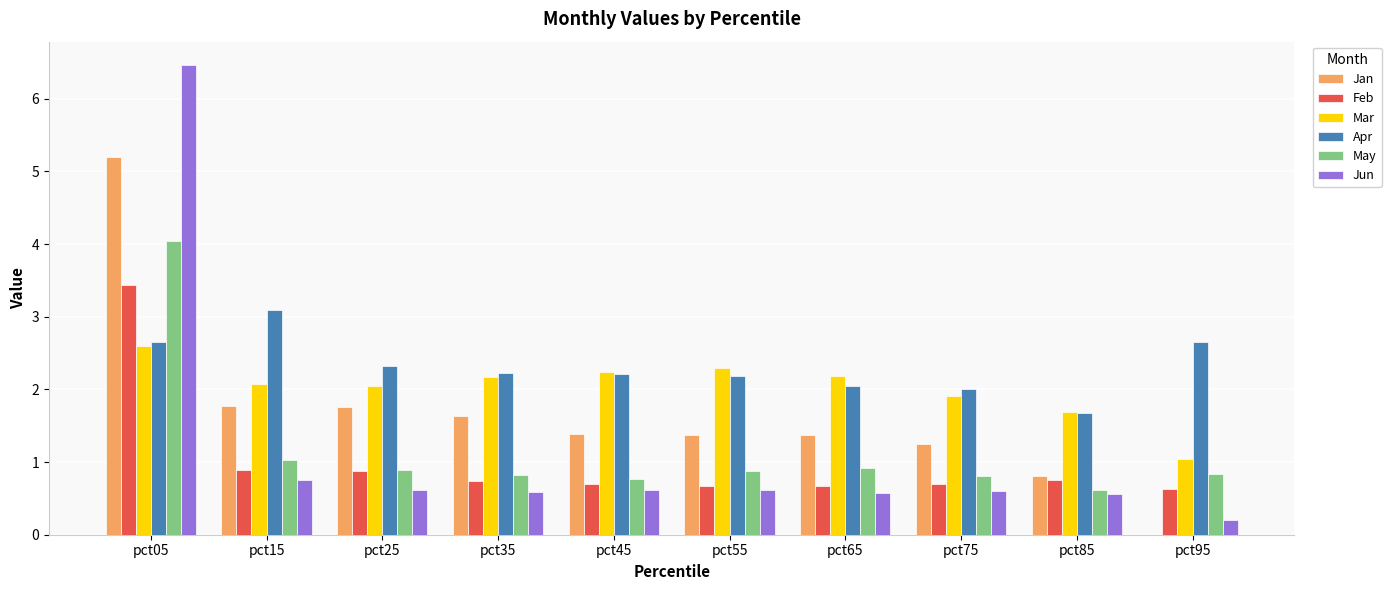

How many data points does each series have?

10